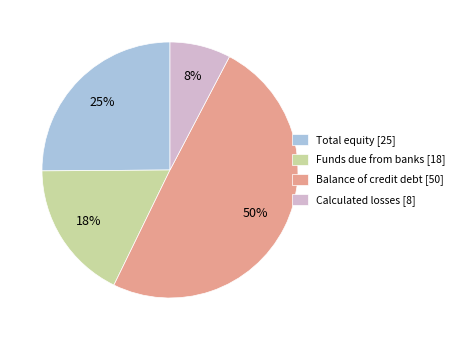

To the nearest percent, what is the difference between the largest and smallest slice percentages?

42%